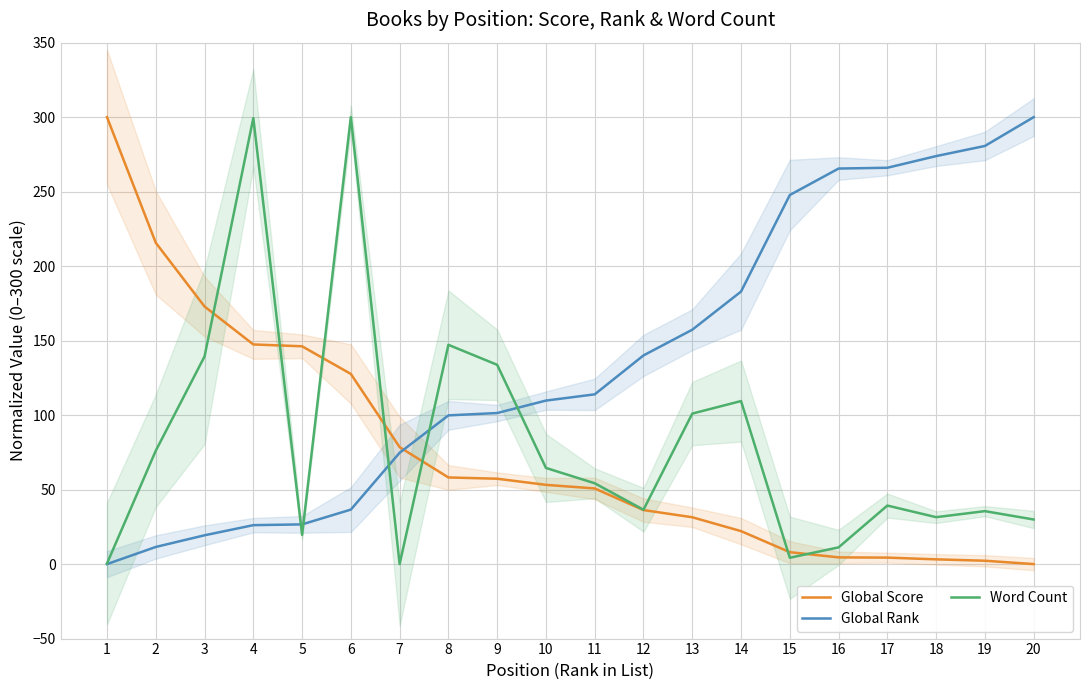

Count the number of data series in this chart.

3